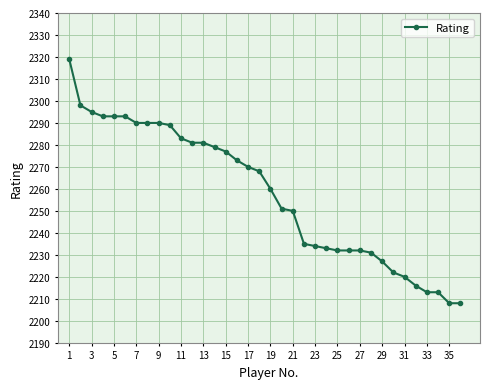

What is the value of the 14th point from the left?

2279